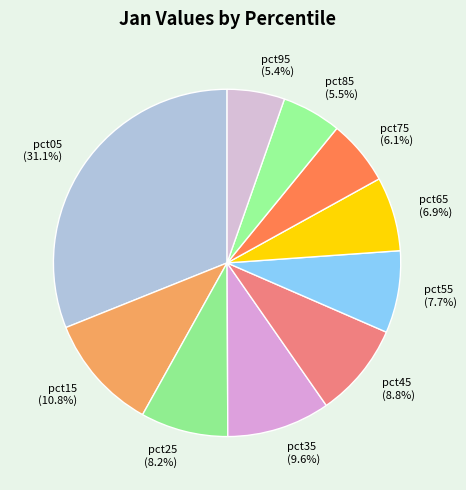

To the nearest percent, what is the average slice percentage?

10%